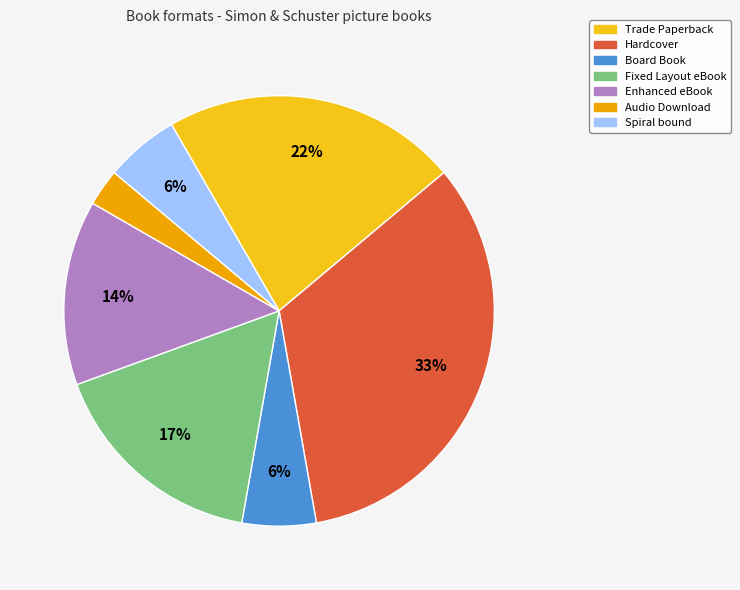

Does Spiral bound account for over 50% of the chart?

No